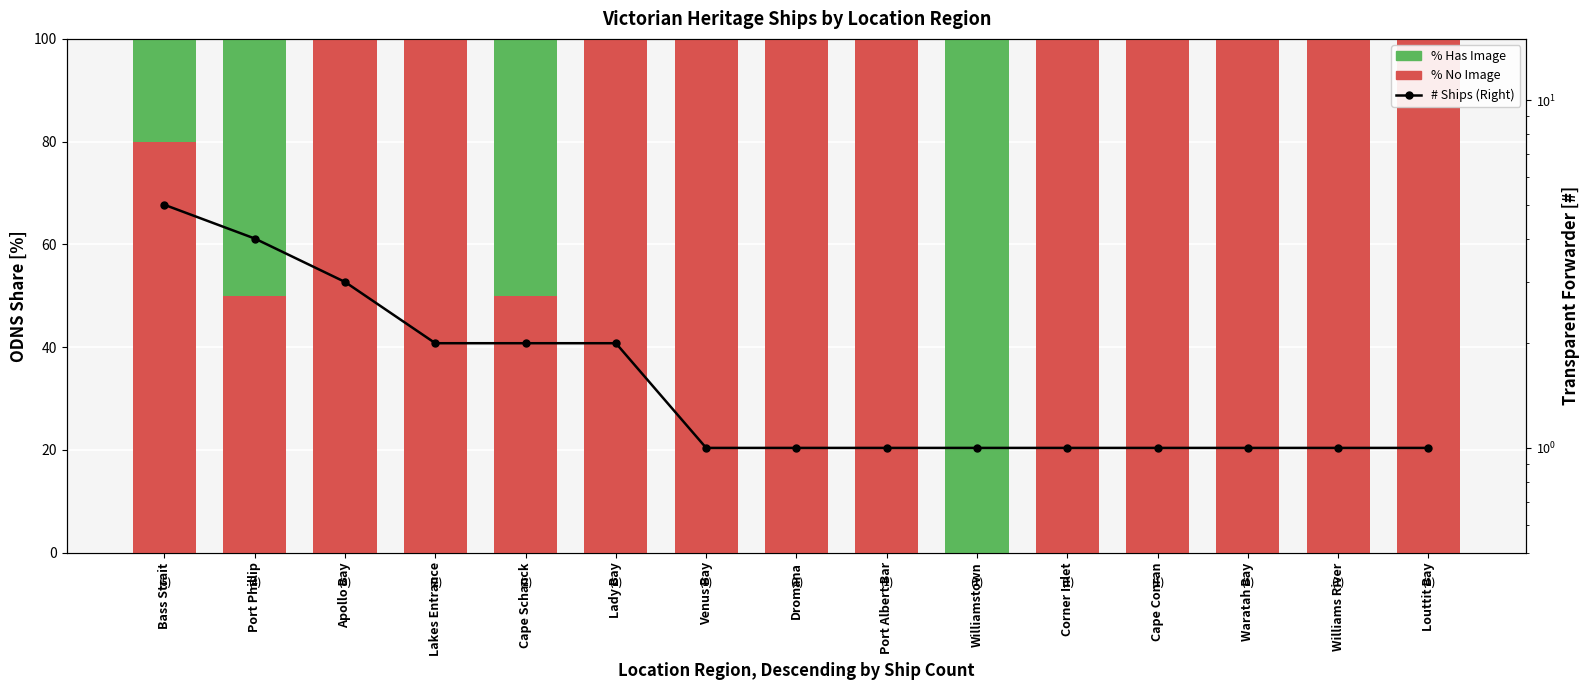

Reading right to left, what are all the values shown in this chart?

% No Image: 100	100	100	100	100	0	100	100	100	100	50	100	100	50	80
% Has Image: 0	0	0	0	0	100	0	0	0	0	50	0	0	50	20
# Ships (Left): 1	1	1	1	1	1	1	1	1	2	2	2	3	4	5